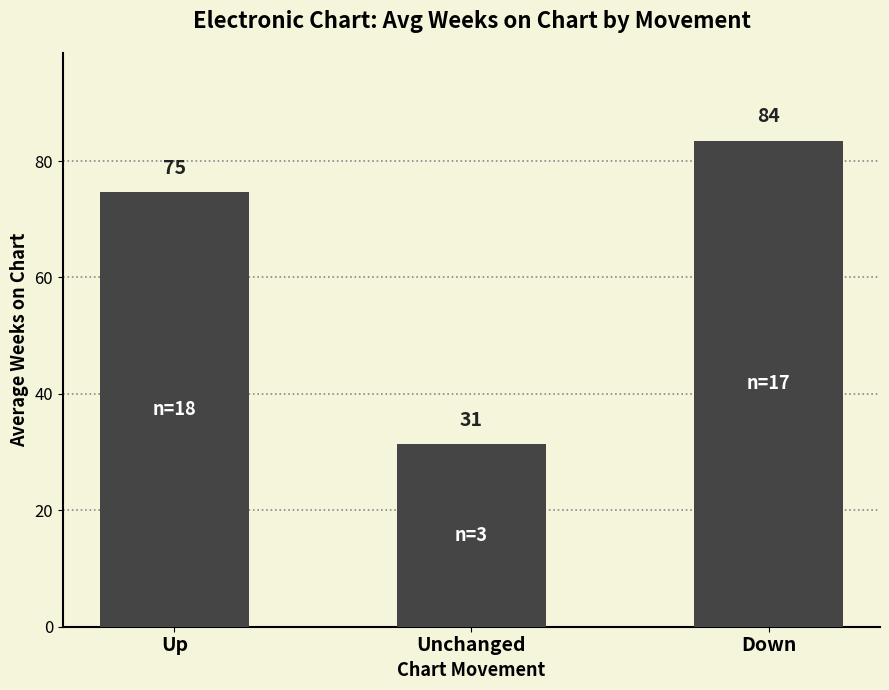

Does the chart contain any negative values?

No